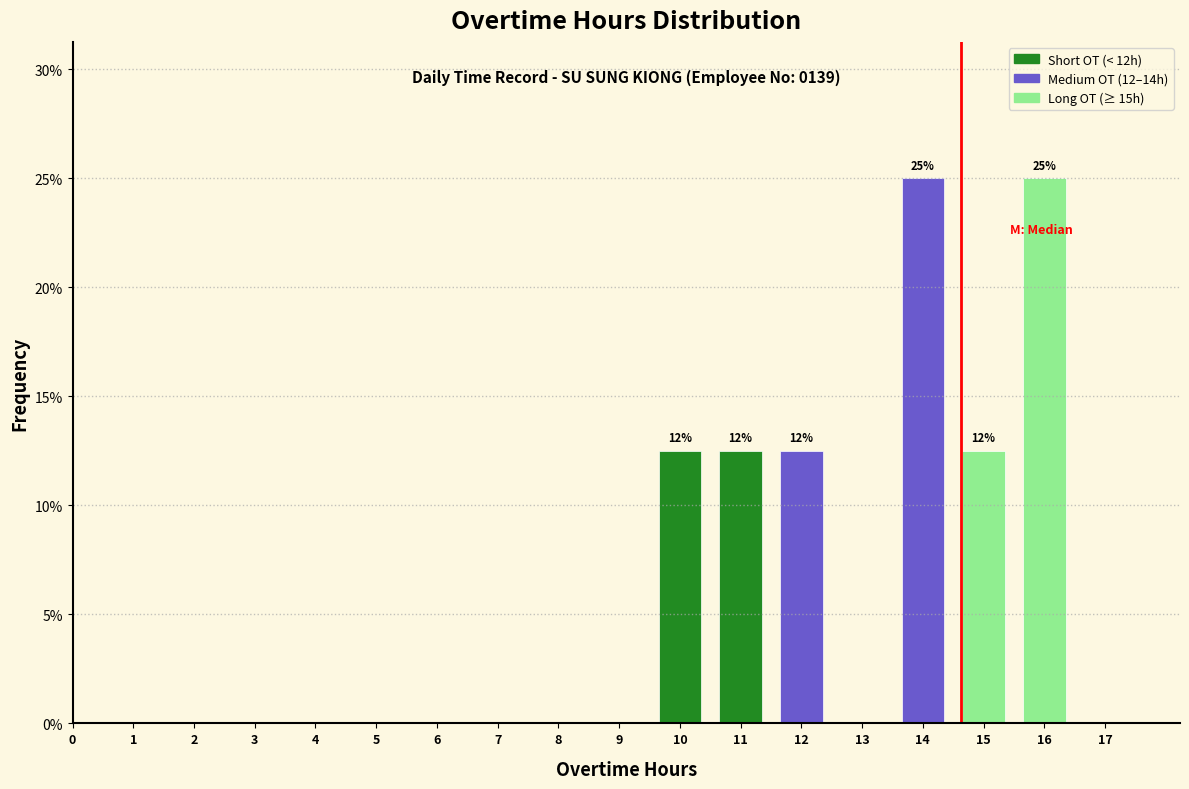

Reading right to left, extract all data points from this chart.

17=0.0	16=25.0	15=12.5	14=25.0	13=0.0	12=12.5	11=12.5	10=12.5	9=0.0	8=0.0	7=0.0	6=0.0	5=0.0	4=0.0	3=0.0	2=0.0	1=0.0	0=0.0